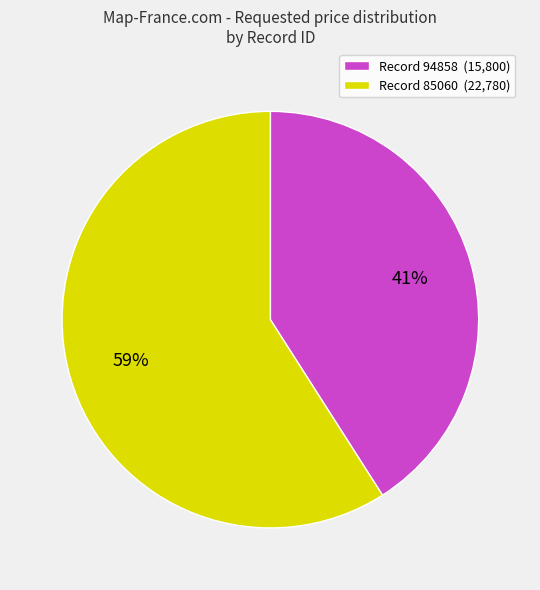

Is there any slice that represents more than half of the pie?

Yes